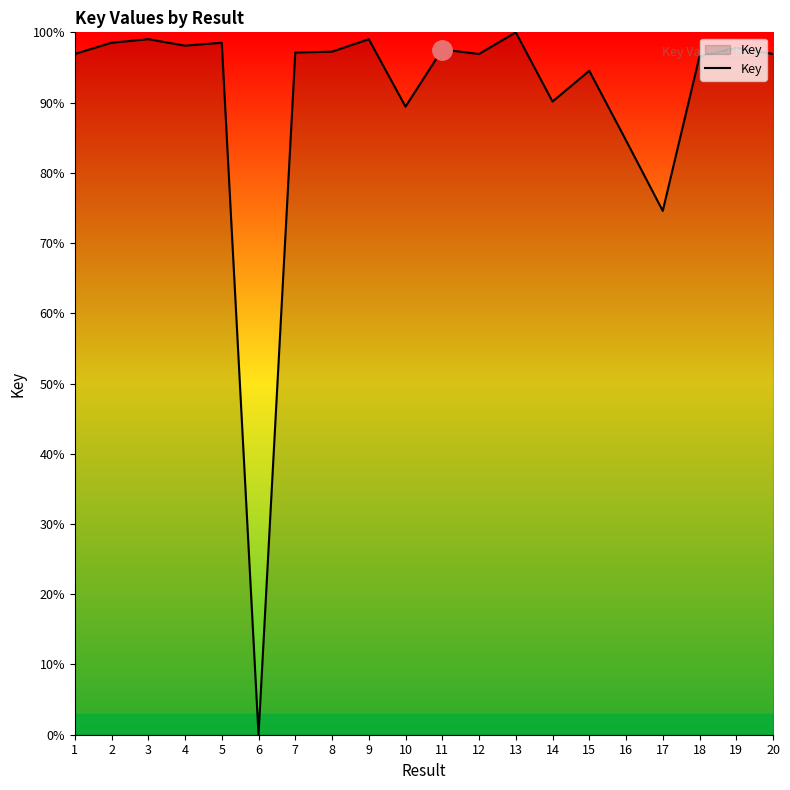

True or false: the data shows 153.3 at 3.

False